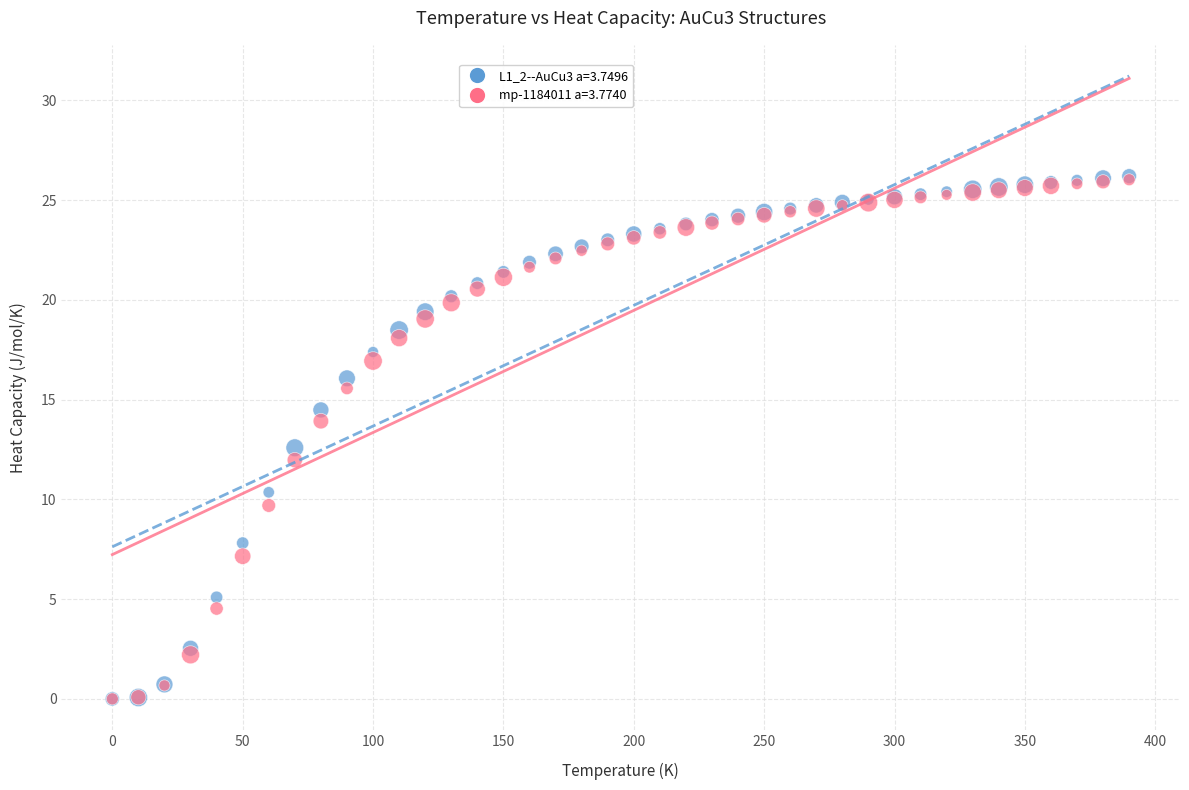

Across all series, what Y value is closest to 13?

12.6